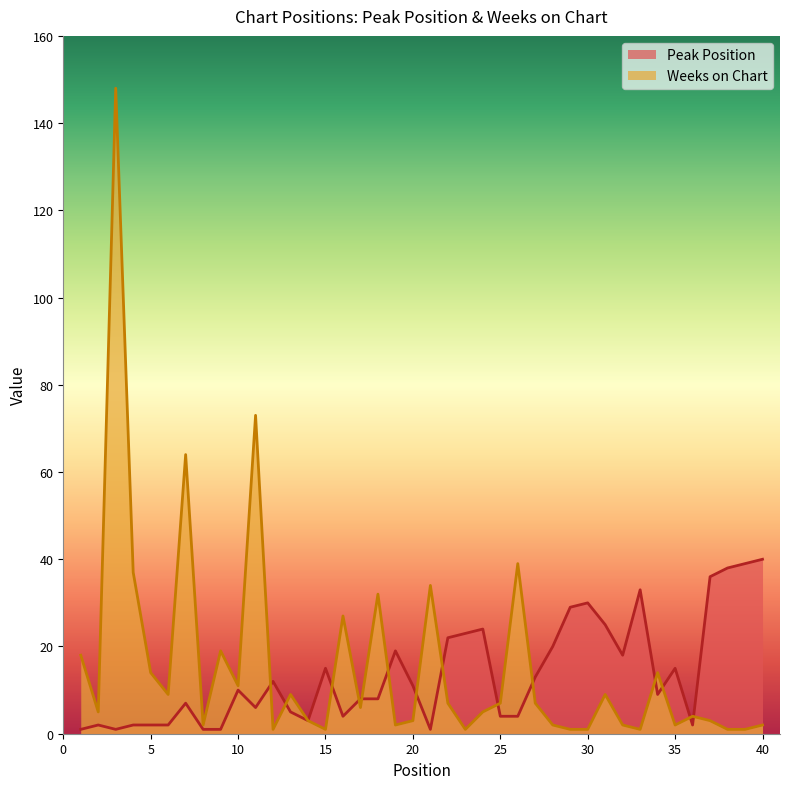

What is the value of the Weeks on Chart point at the 34th from the left?

14